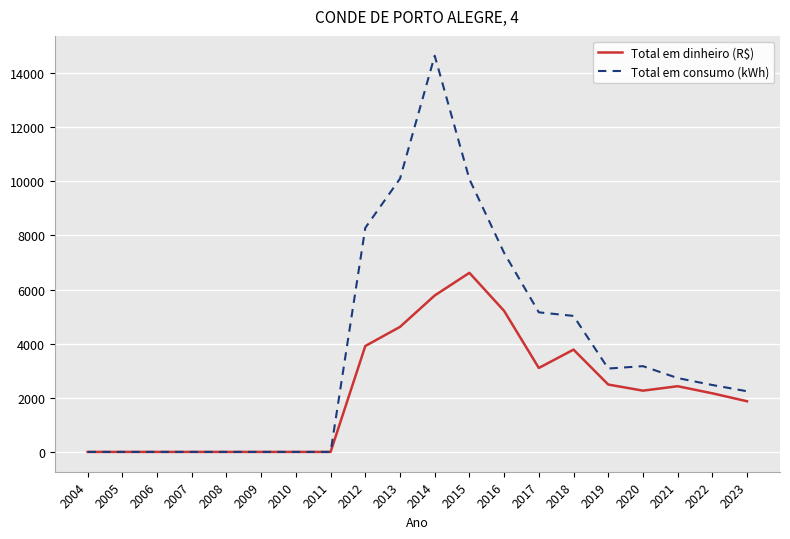

Which series has the largest total across all categories?

Total em consumo (kWh)